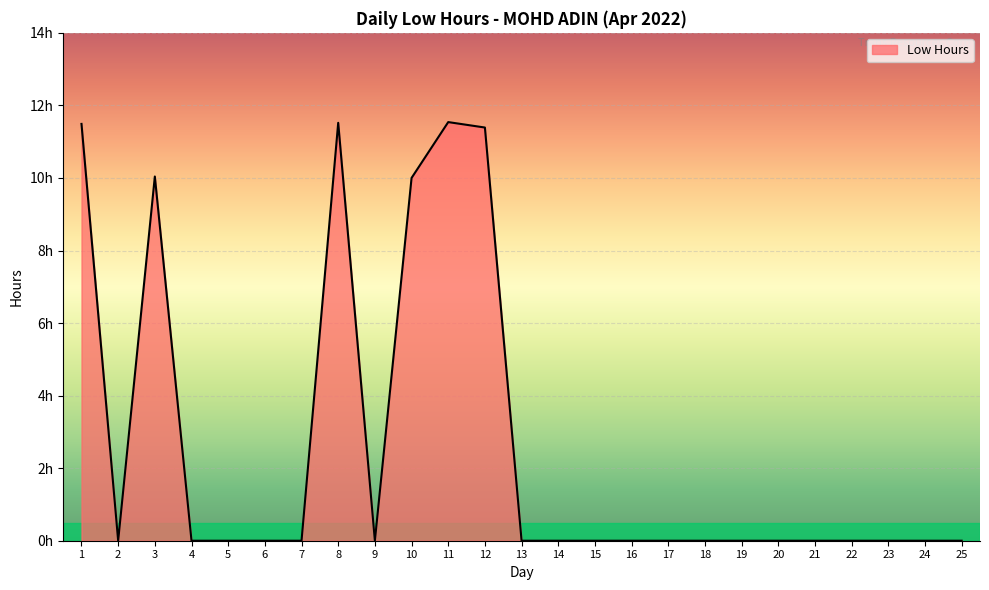

What is the difference between the values at 12 and 10?

1.4